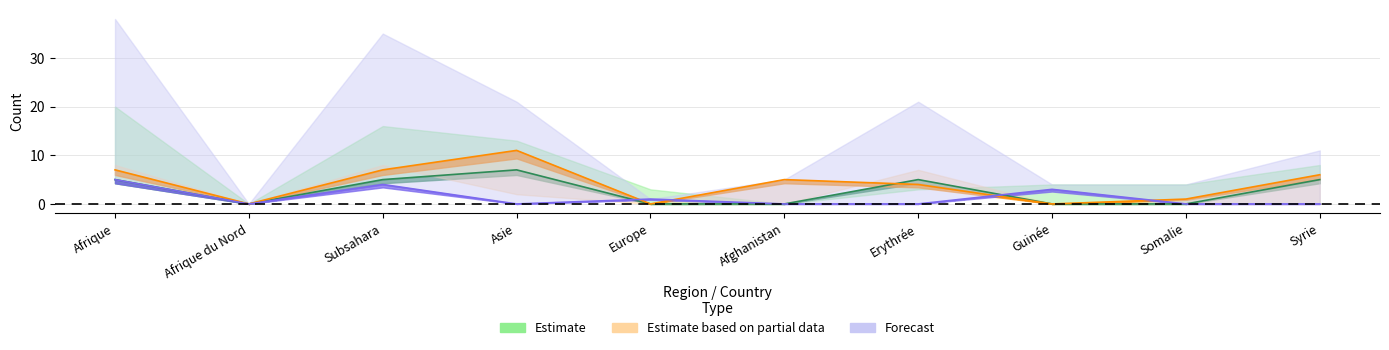

What is the total value across all series at Syrie?

11